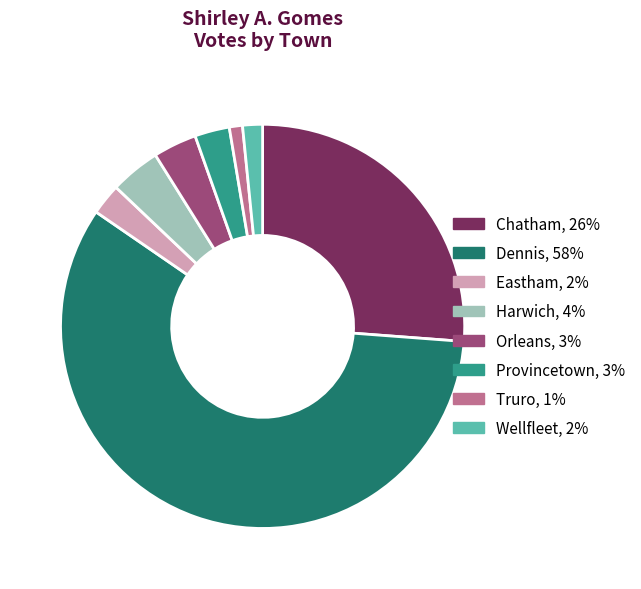

Is it true that Harwich is 17% of the pie?

False